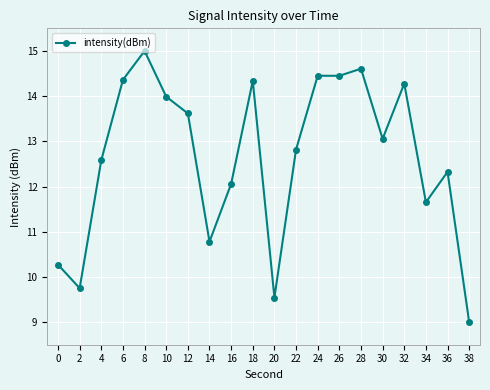

Count the number of values greater than 13.

10